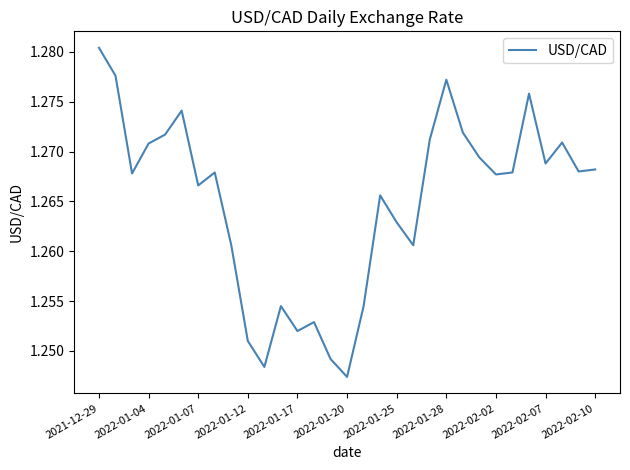

True or false: the data shows 1.8 at 2021-12-29.

False